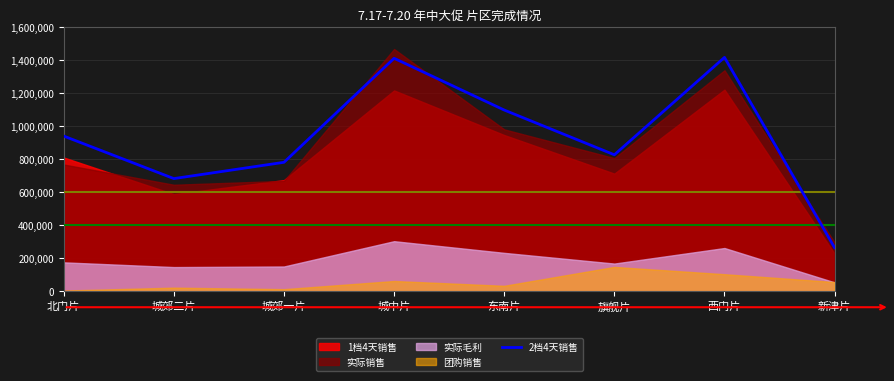

What is the label of the 2nd point from the left?

城郊二片